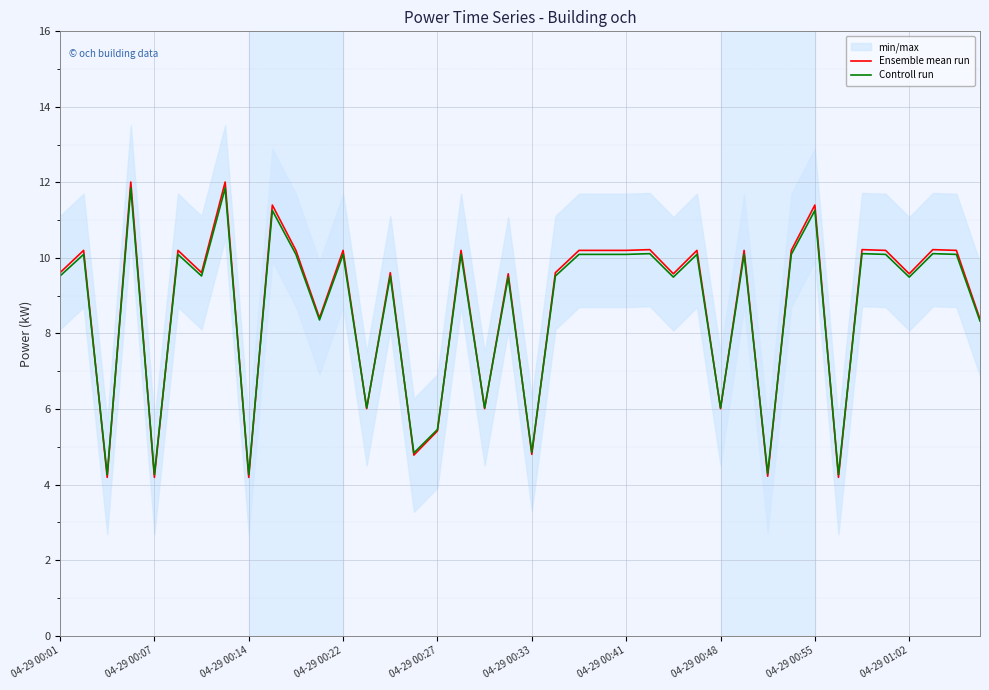

How many intersections are there between Controll run and Ensemble mean run?

20